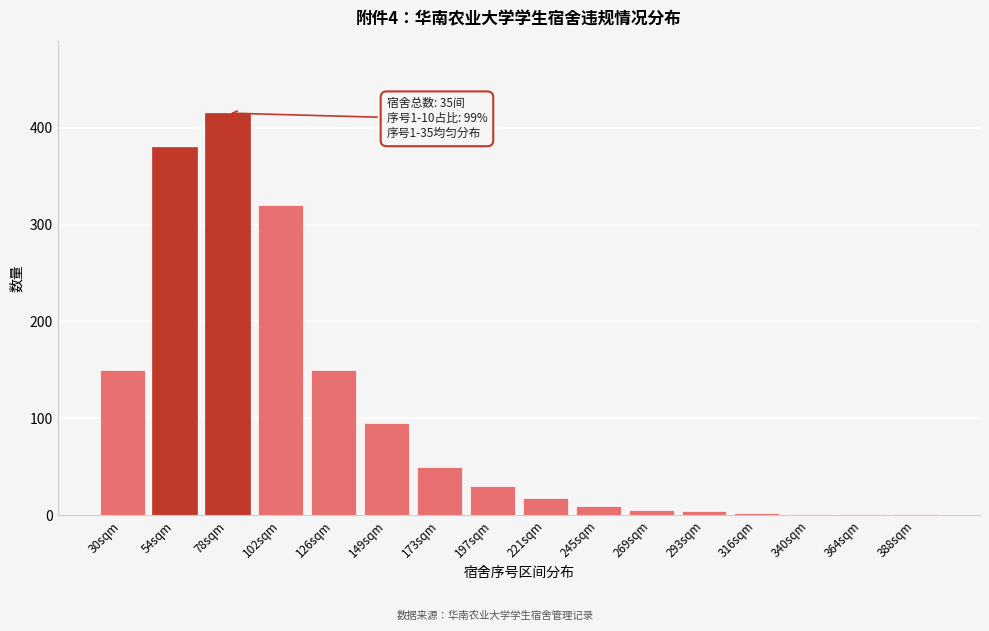

What is the maximum value shown in the chart?

415